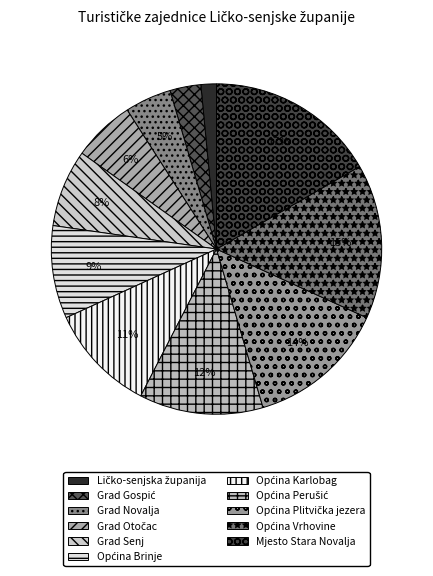

True or false: Grad Gospić accounts for 16% of the total.

False